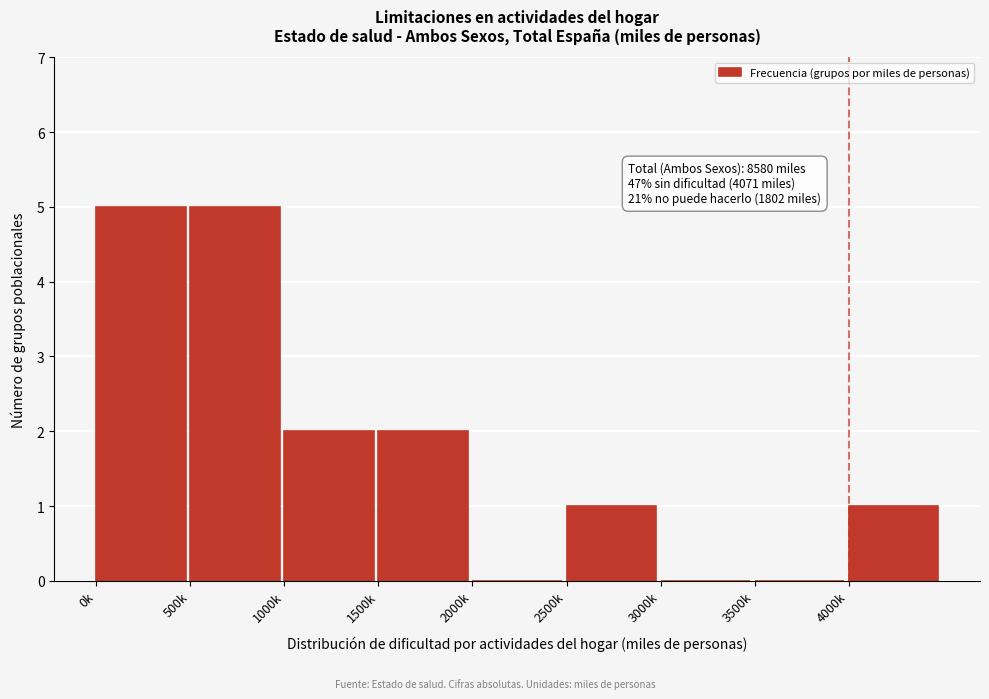

Reading left to right, extract all data points from this chart.

0k=5	500k=5	1000k=2	1500k=2	2000k=0	2500k=1	3000k=0	3500k=0	4000k=1